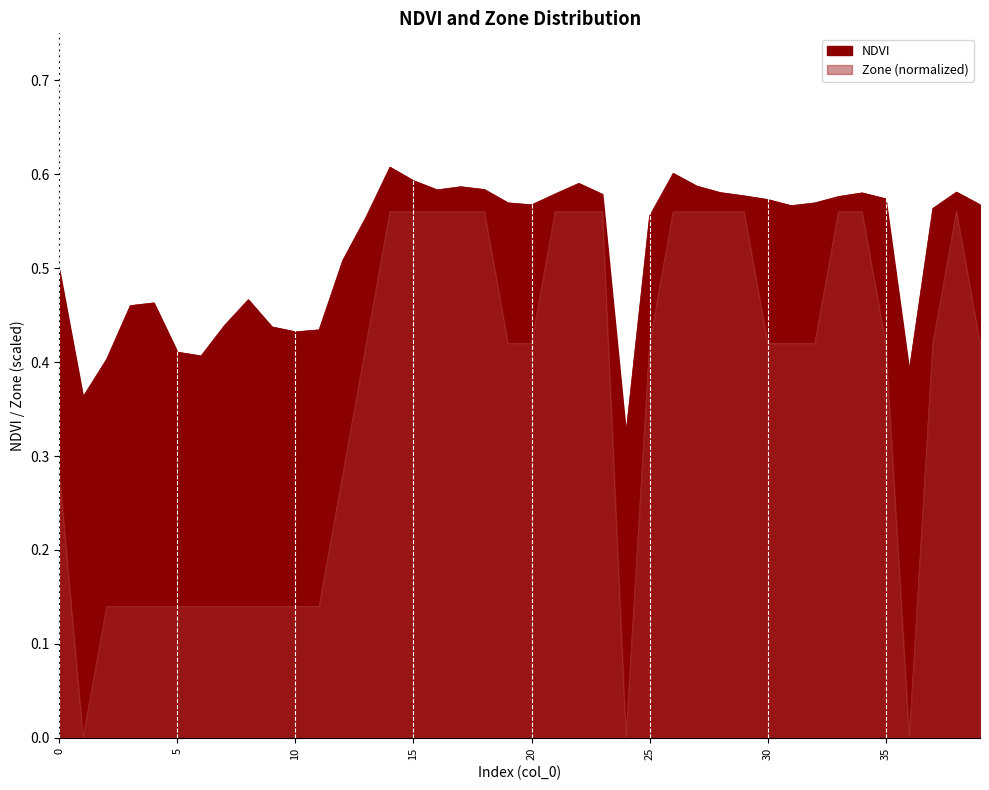

Which has a higher value, 25 or 34?

34